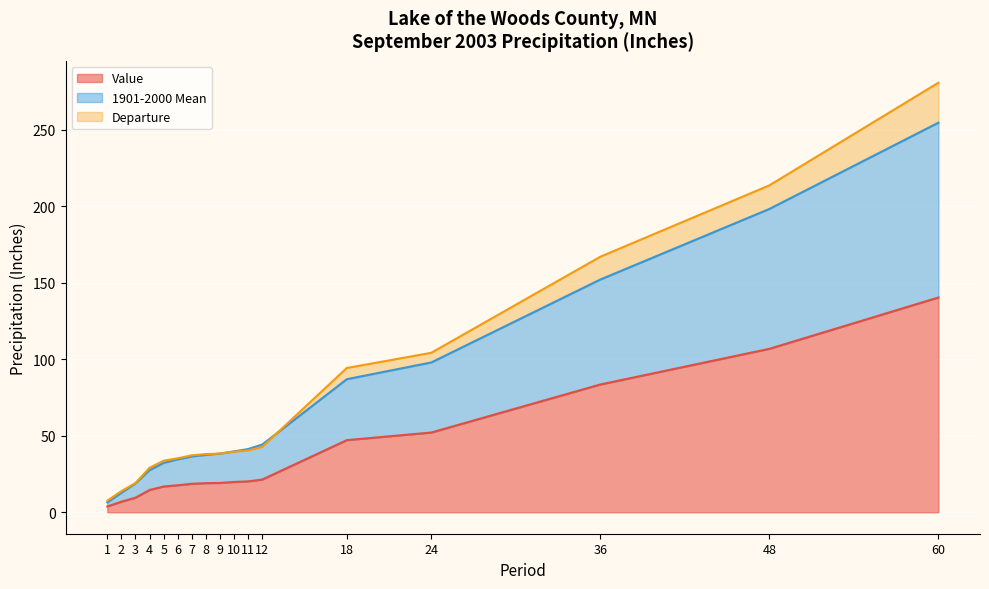

Where is Value nearest to the value 72?

36